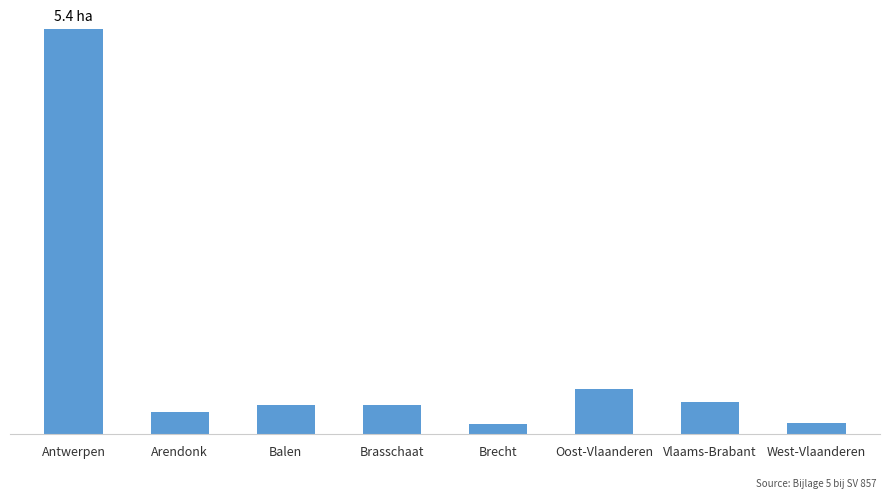

What is the difference between the values at Balen and Antwerpen?

5.0